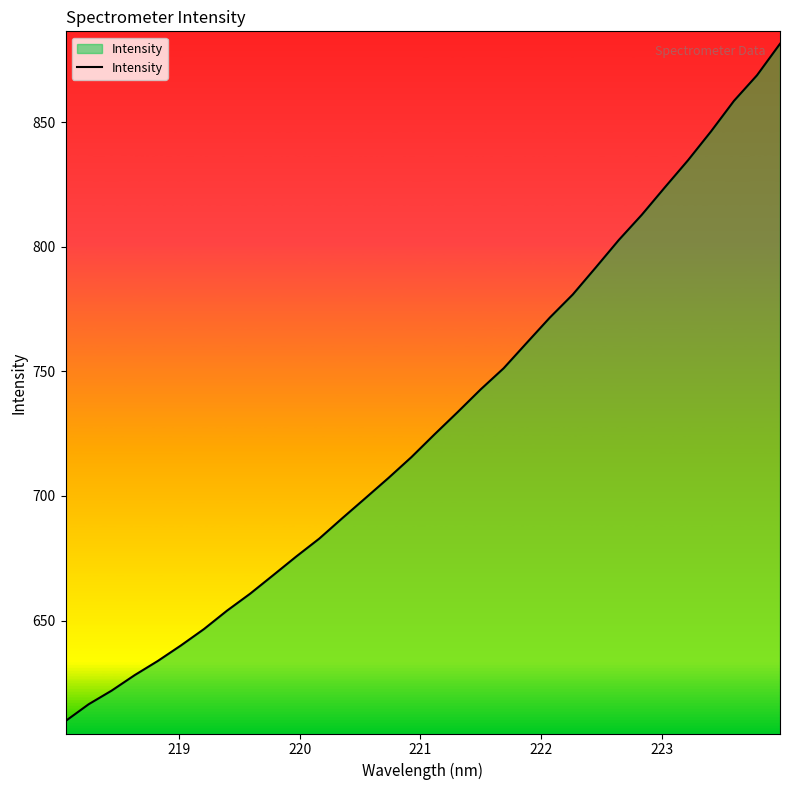

What is the difference between the maximum and minimum values?

271.9